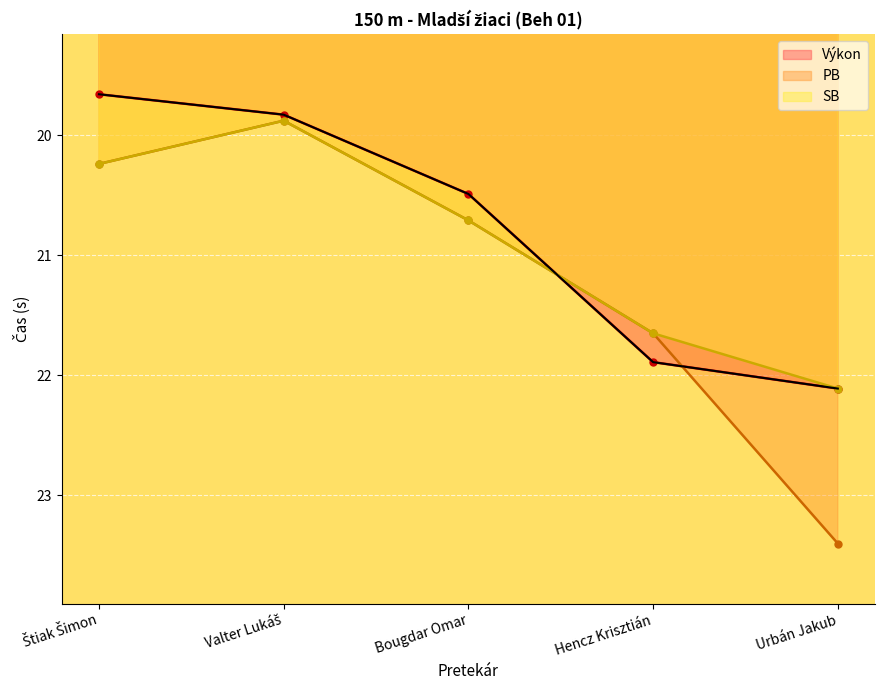

What are all the series names shown in the legend?

Výkon, PB, SB